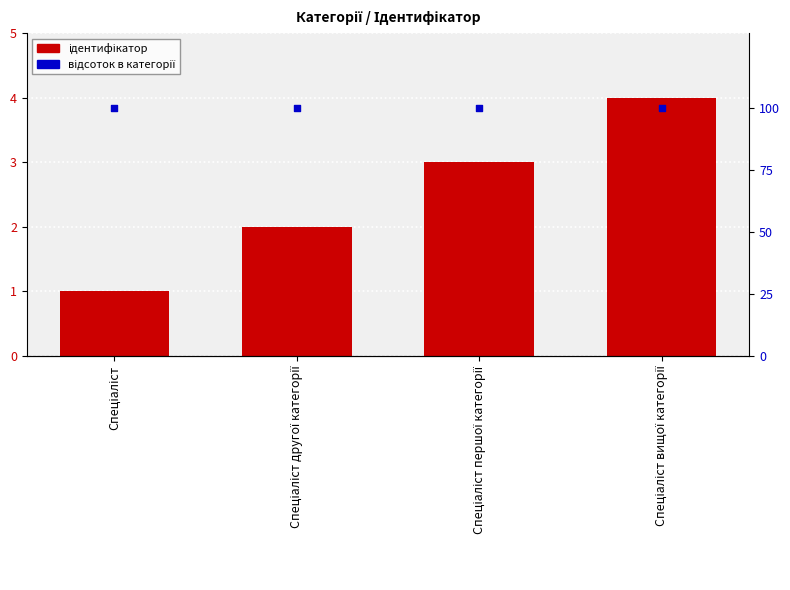

What are all the series names shown in the legend?

Ідентифікатор, Відсоток в категорії